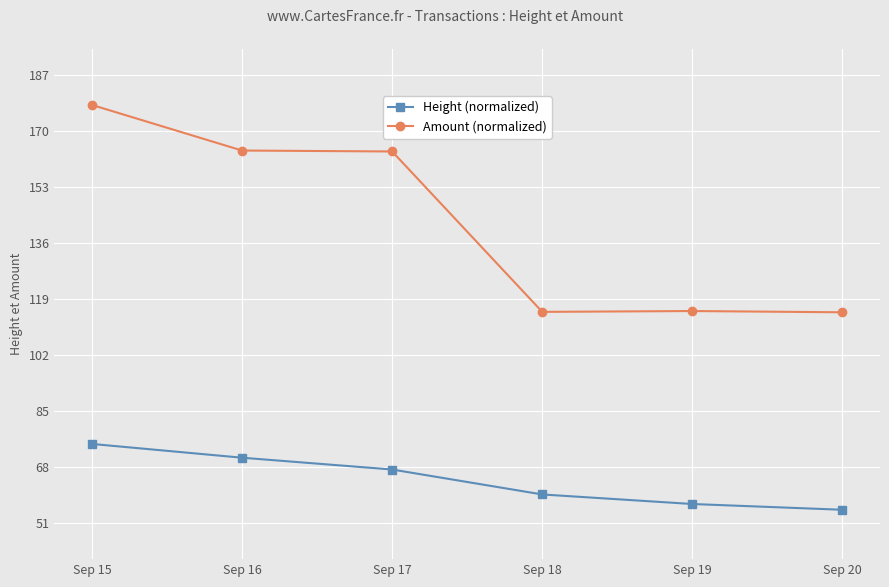

Is it true that Height (normalized) equals 56.8 at Sep 19?

True